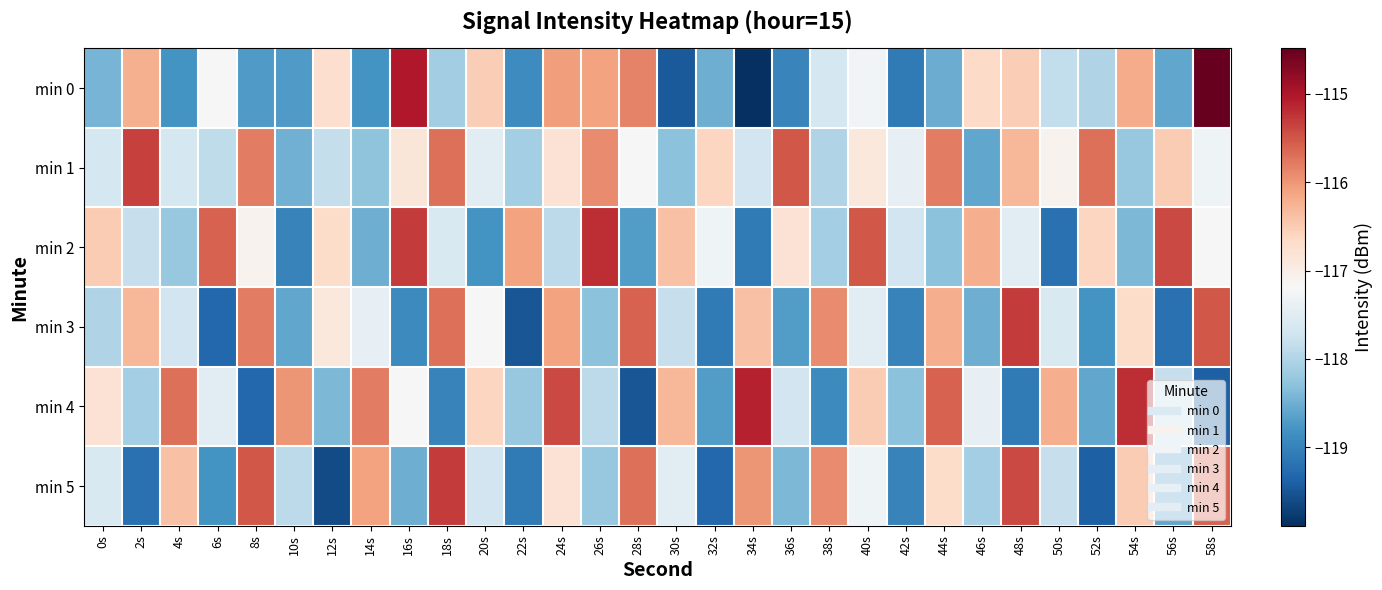

Between 22s and 18s, which is larger?

18s